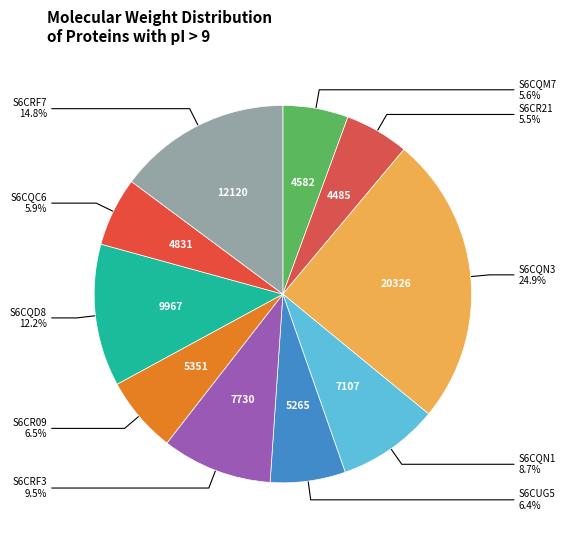

Count the number of slices in the pie.

10